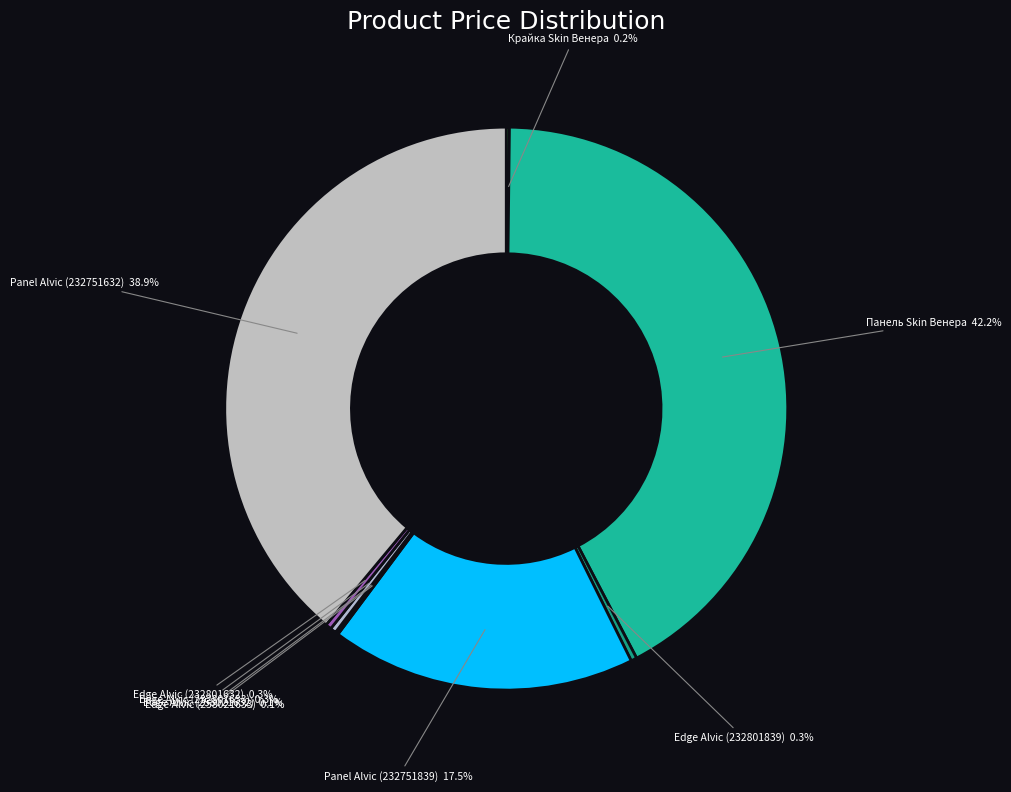

How many slices are in this pie chart?

9